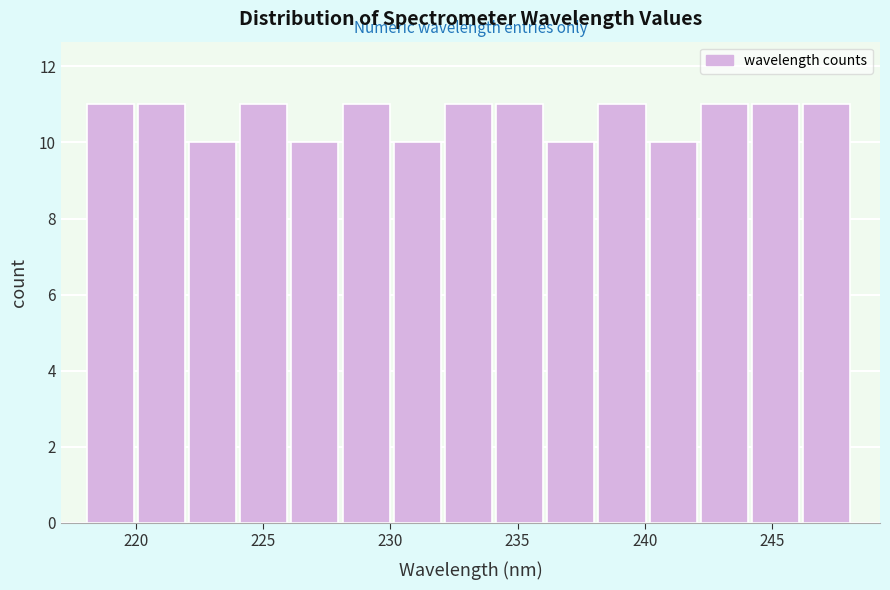

Reading left to right, list every bar in this chart as the range it spans on the x-axis followed by its height. Neither the bar edges nor the heights are printed on the chart, so give them approximately, as read against the axes.

218 to 220: 11
220 to 222: 11
222 to 224: 10
224 to 226: 11
226 to 228: 10
228 to 230: 11
230 to 232: 10
232 to 234: 11
234 to 236: 11
236 to 238: 10
238 to 240: 11
240 to 242: 10
242 to 244: 11
244 to 246: 11
246 to 248: 11